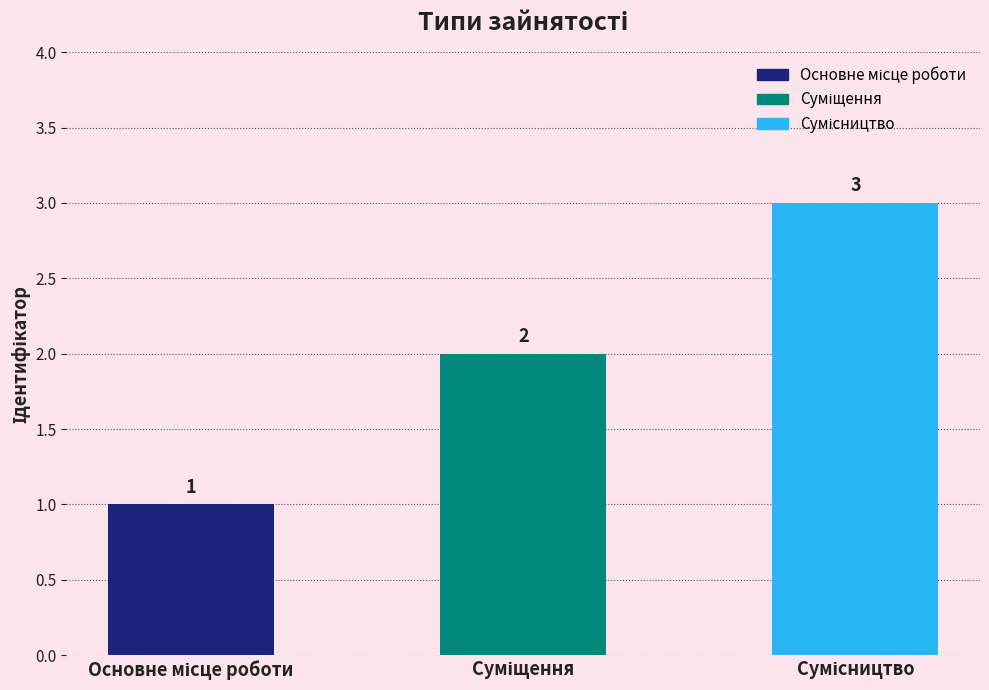

What is the sum of all values?

6